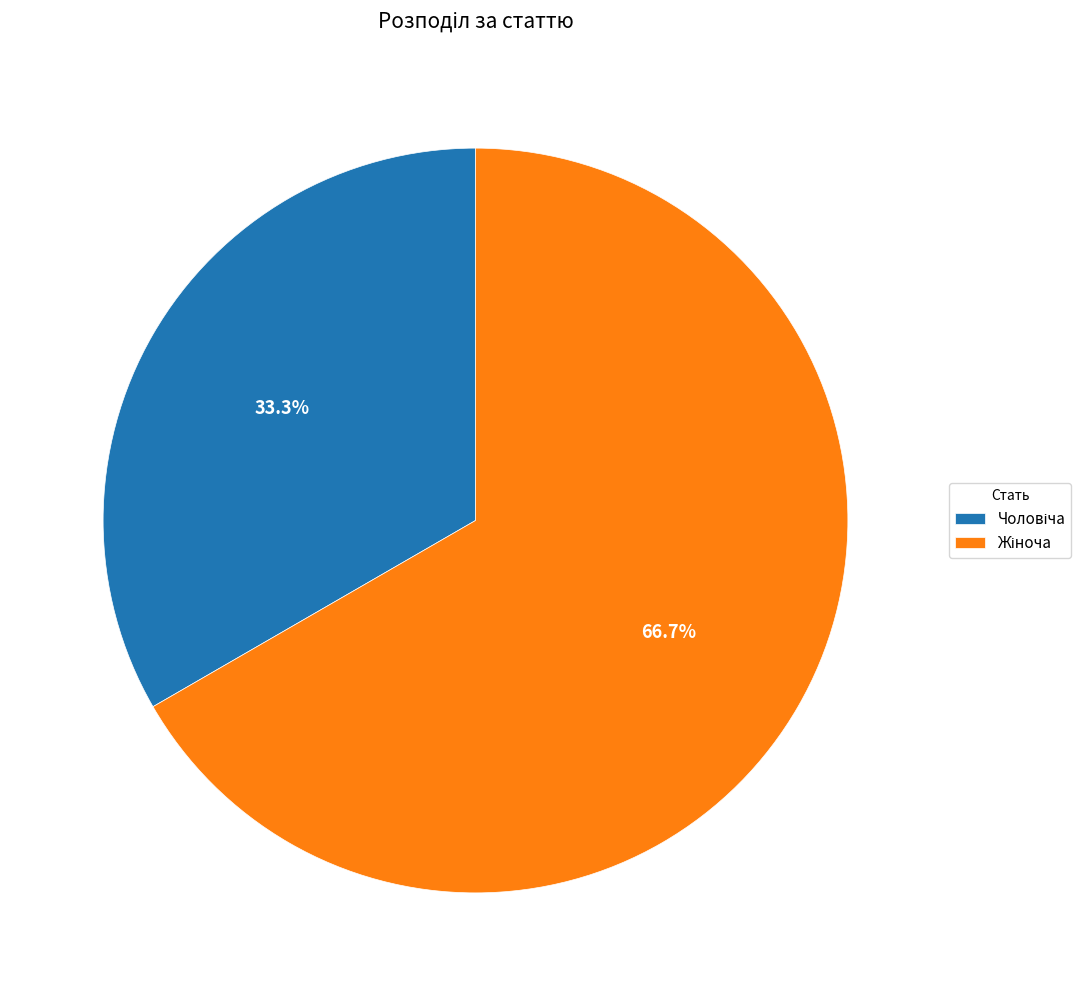

Is there a majority slice in this chart?

Yes